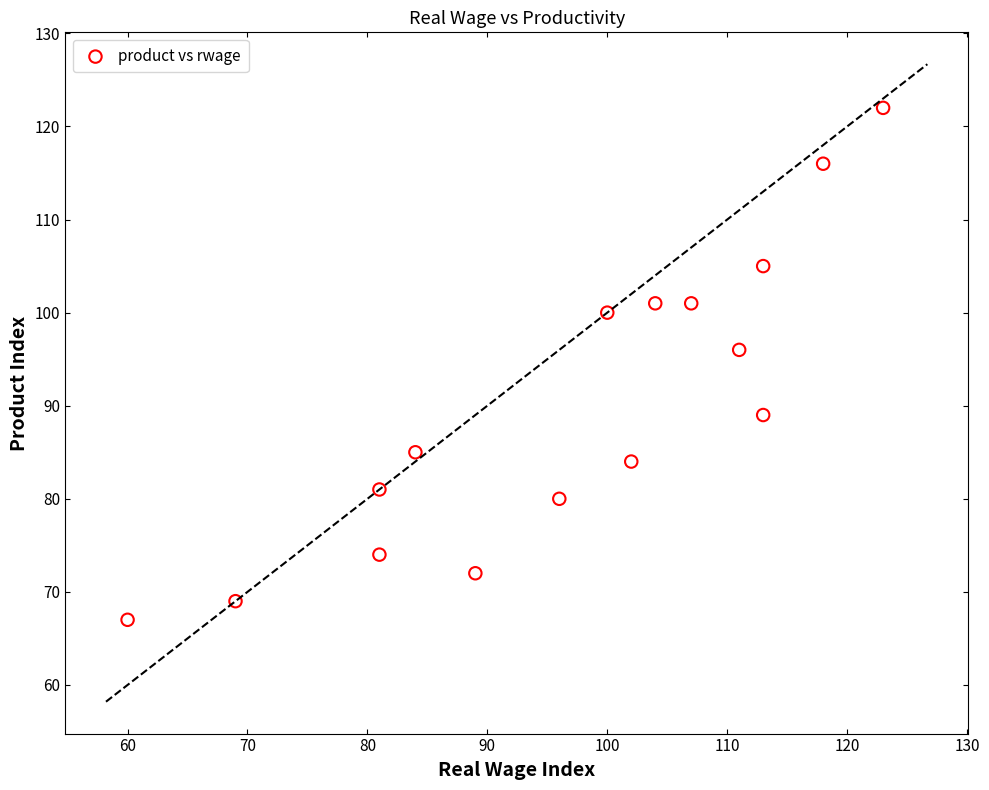

What is the range of Y values (max minus min)?

55